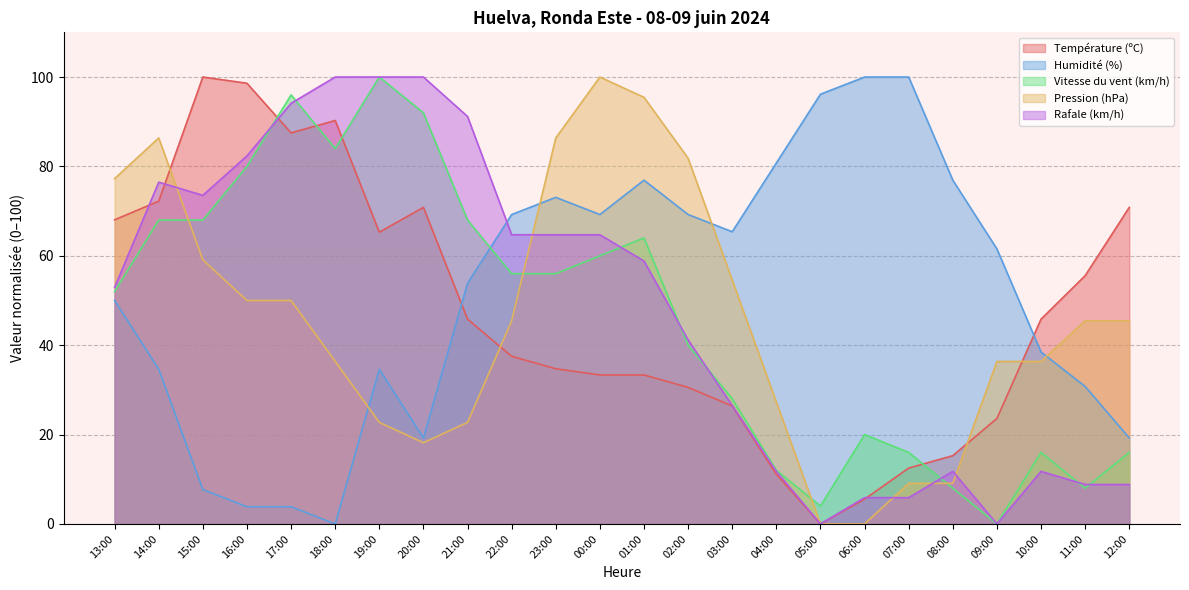

Does the chart have visible grid lines?

Yes